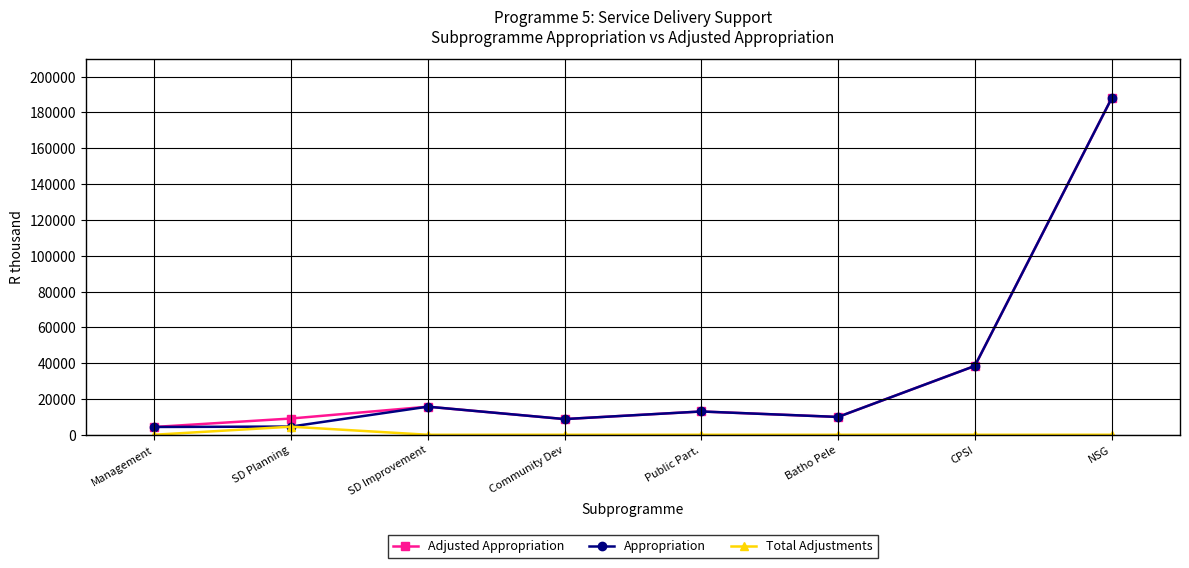

What is the difference between the highest and lowest values at NSG?

187905